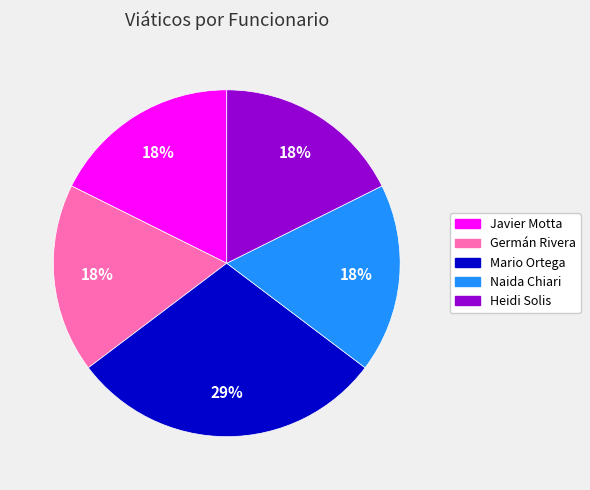

Count the number of slices in the pie.

5